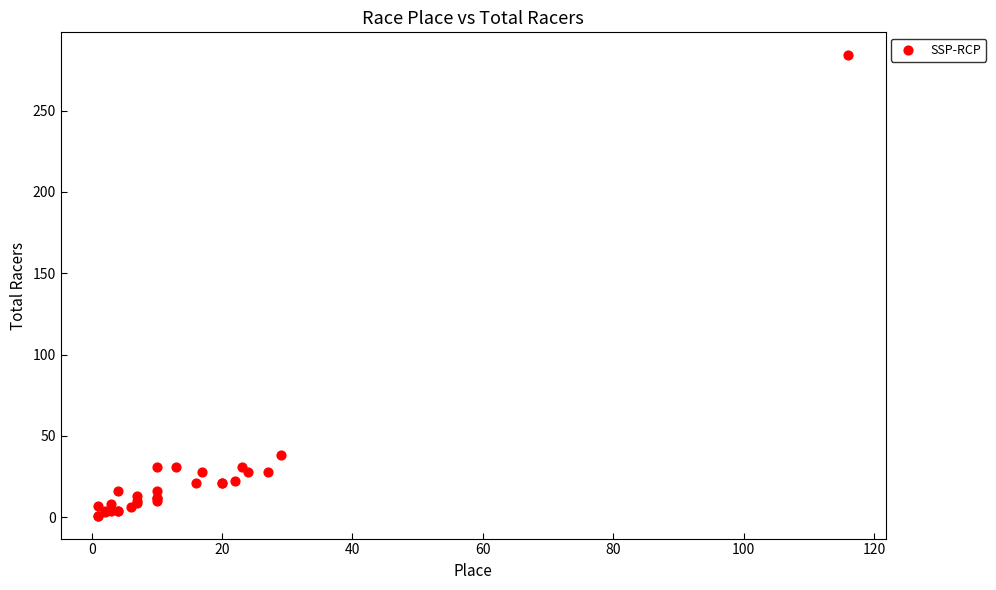

What Y value in the scatter plot is closest to 142?

38